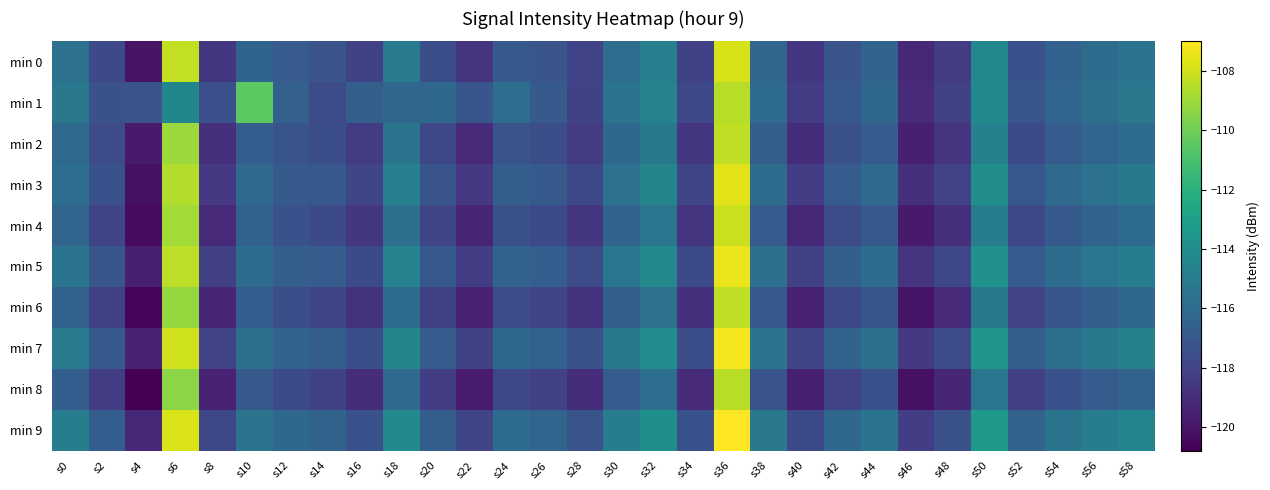

At s28, list the series in order from largest to smallest.

min 9, min 7, min 5, min 3, min 0, min 1, min 2, min 4, min 6, min 8